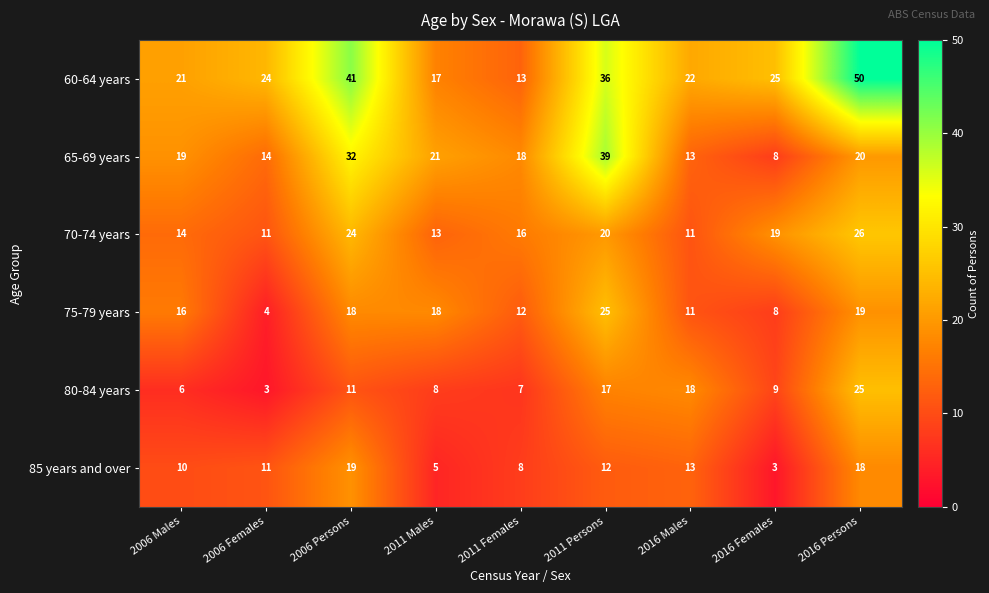

What is the minimum value for 70-74 years?

11